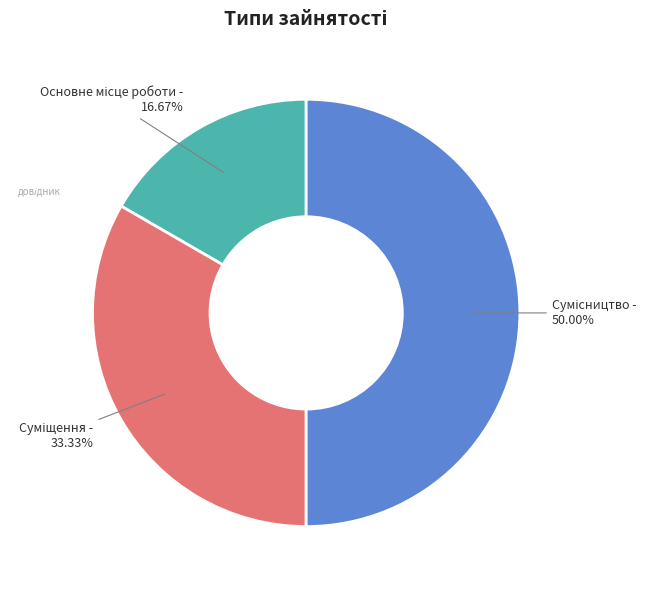

What is the largest slice in the pie chart?

Сумісництво